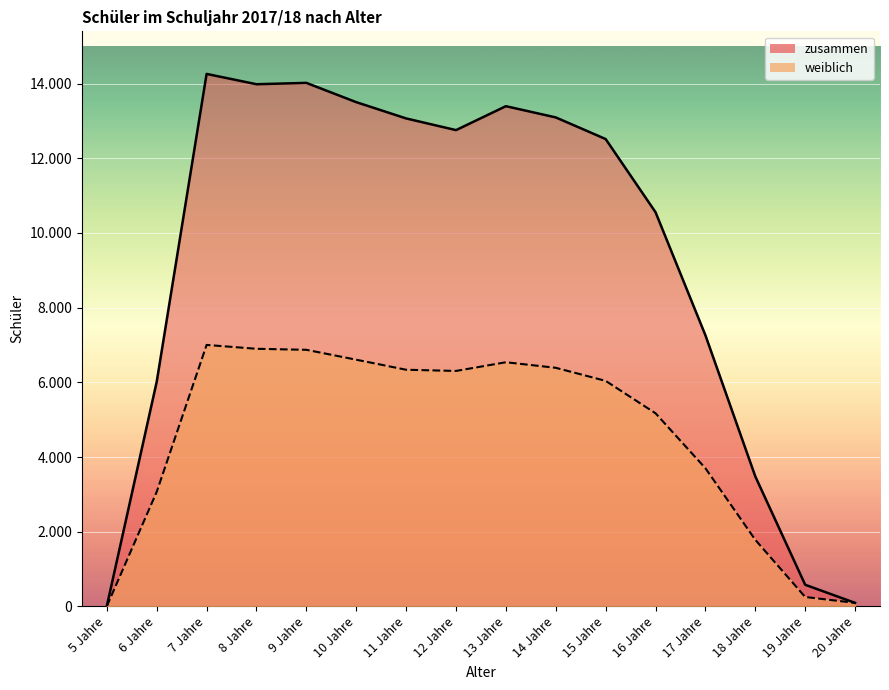

At which label does zusammen reach its minimum?

5 Jahre